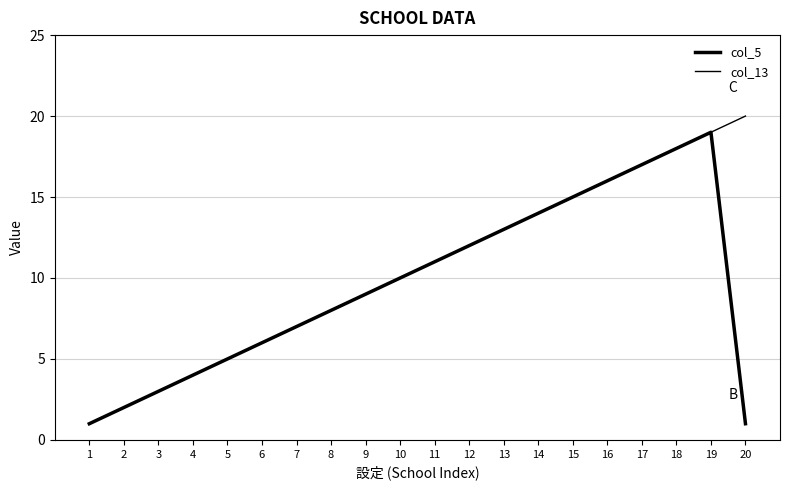

Rank the series by their maximum value, from lowest to highest.

col_5, col_13